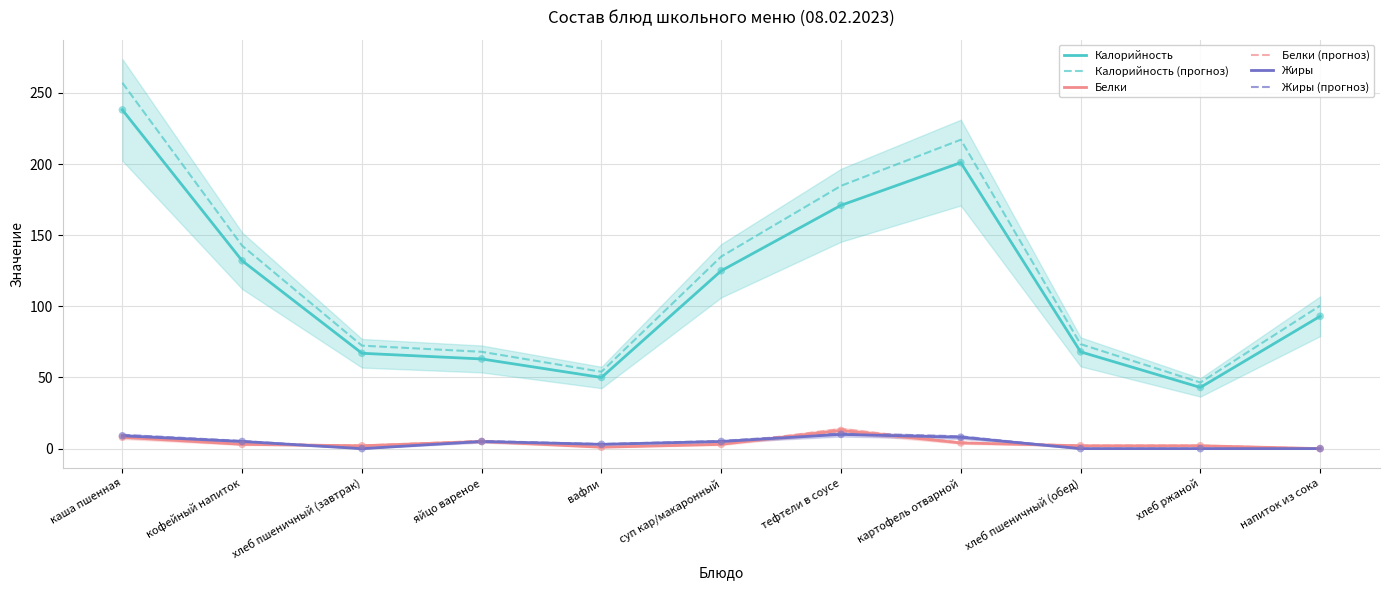

Which series reaches the maximum Y coordinate?

Калорийность (прогноз)